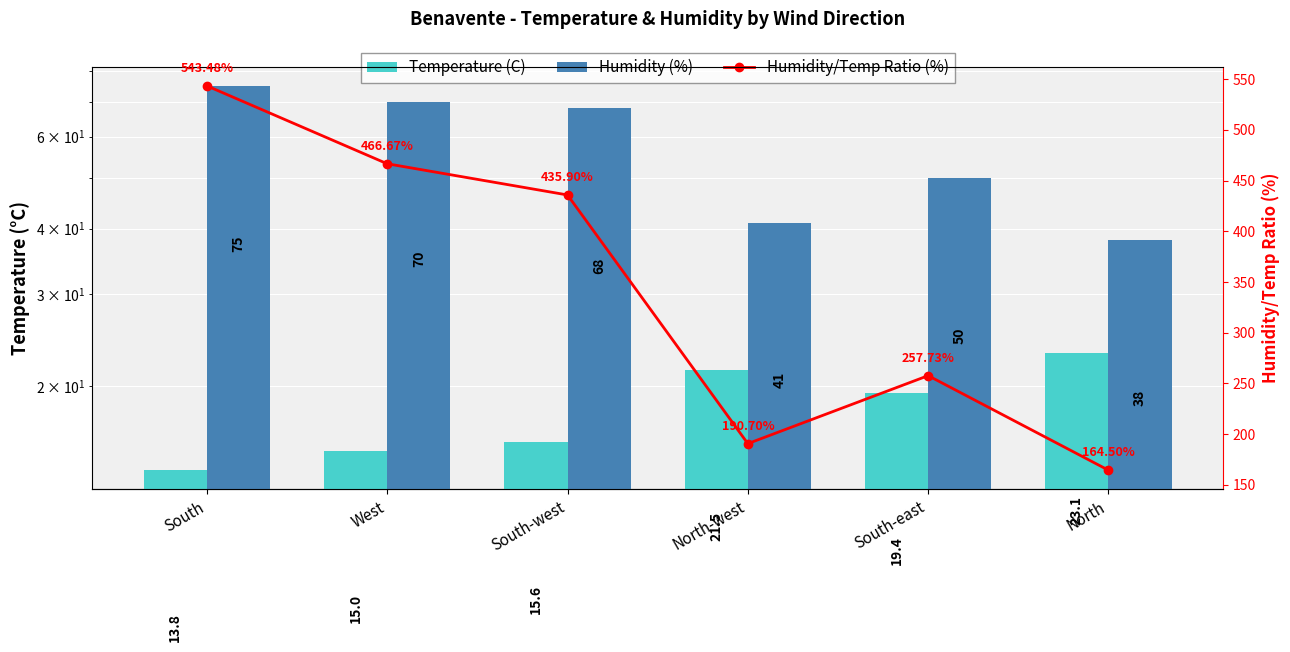

At which label does Humidity (%) reach its minimum?

North